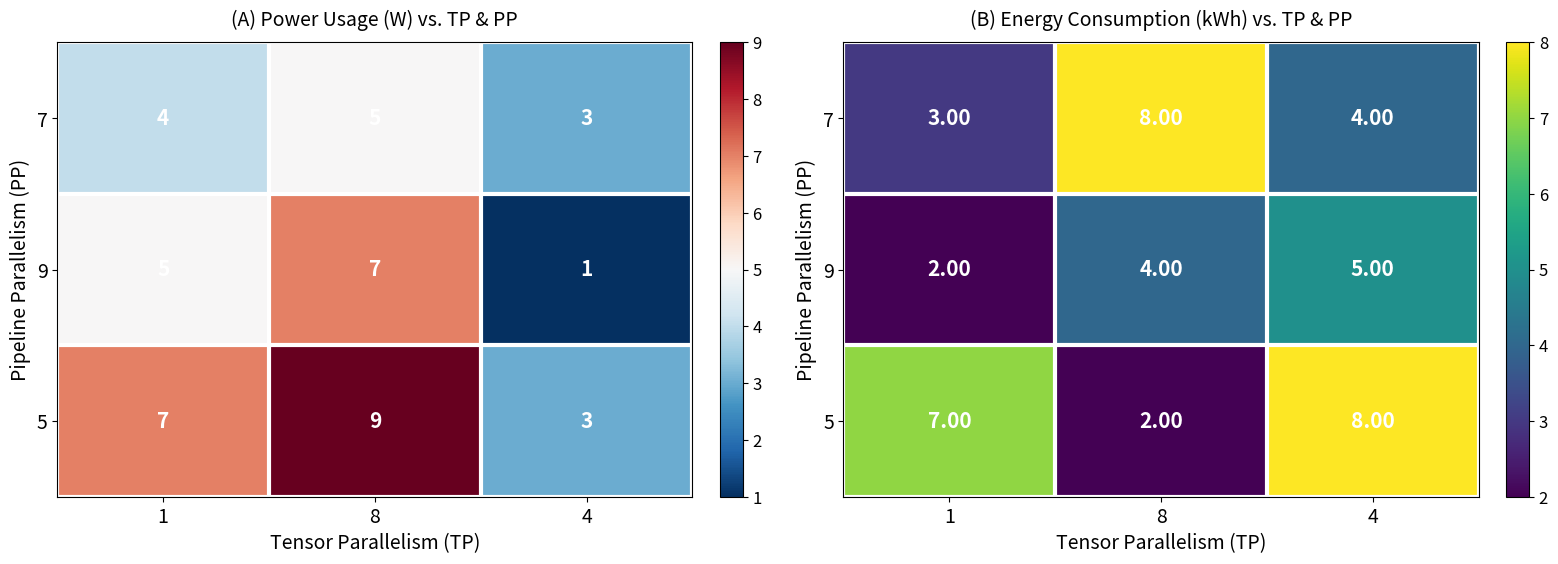

The 9 series shows 5 at 4. True or false?

True